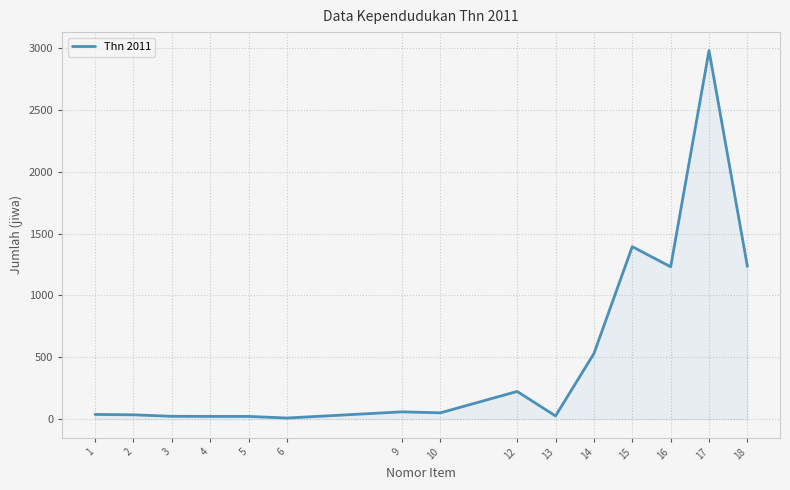

True or false: there are more than 2 points higher than both neighbors.

True